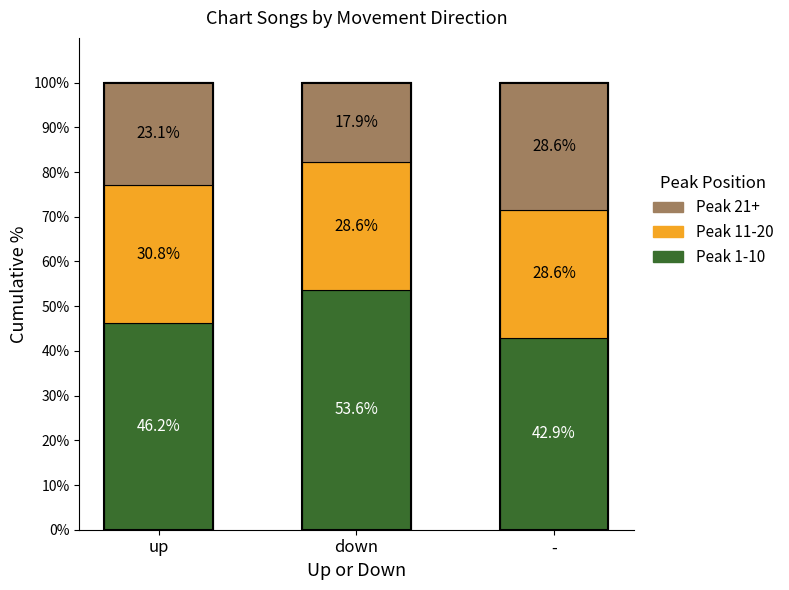

At which label does Peak 1-10 reach its peak?

down